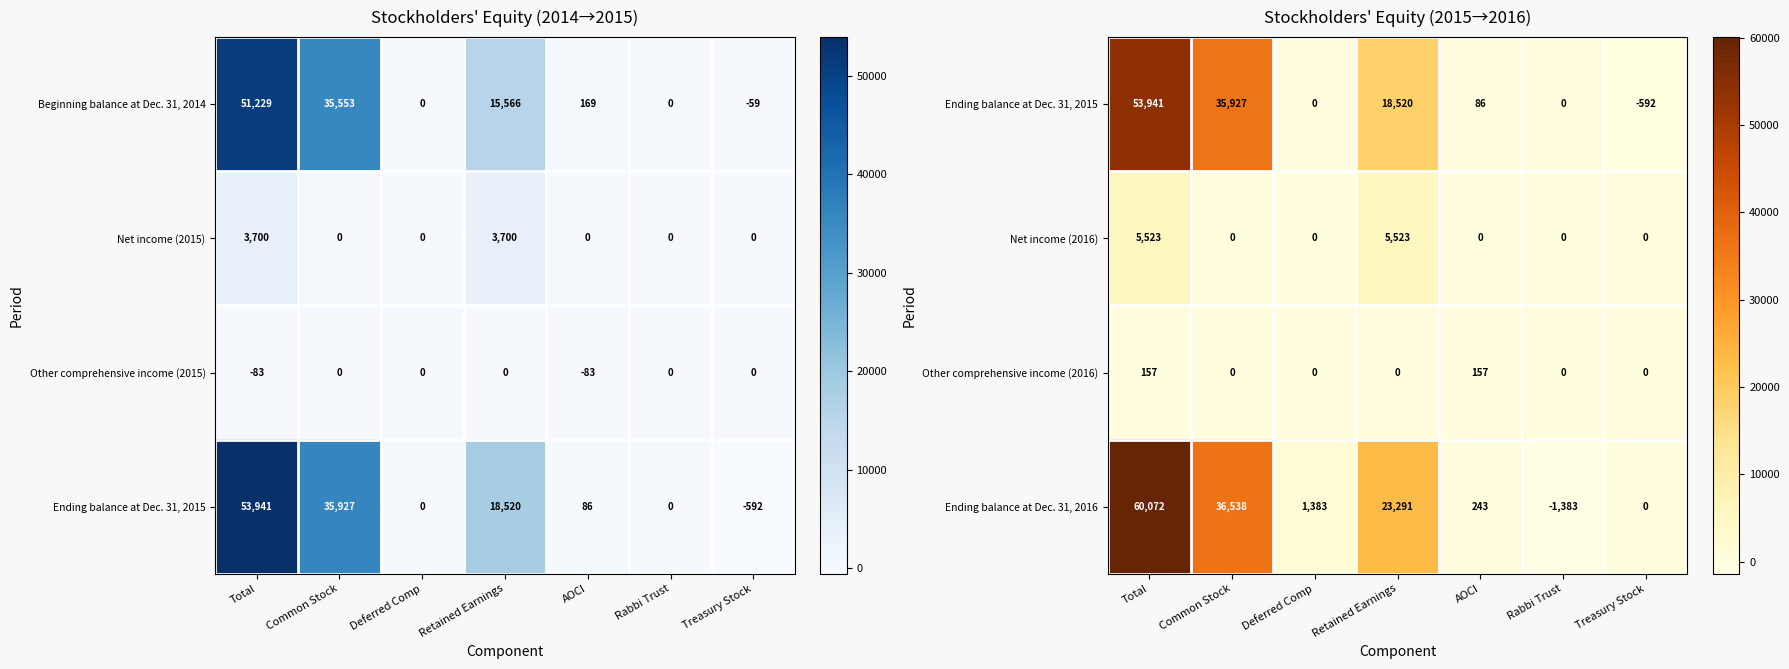

Count the Net income (2016) values in the range 0 to 5523.

7